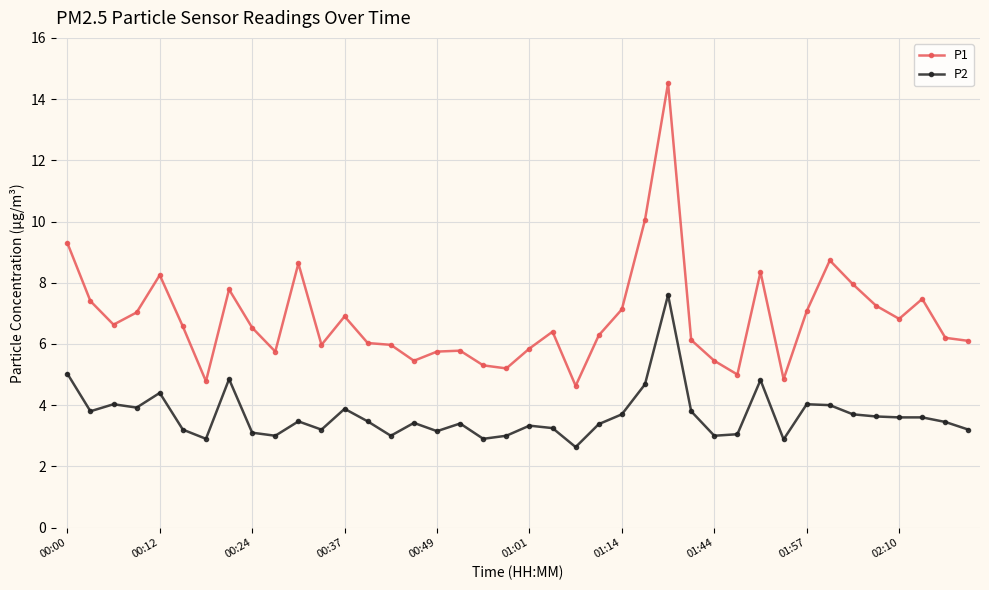

What is the value of the P2 point at the 23rd from the left?

2.6